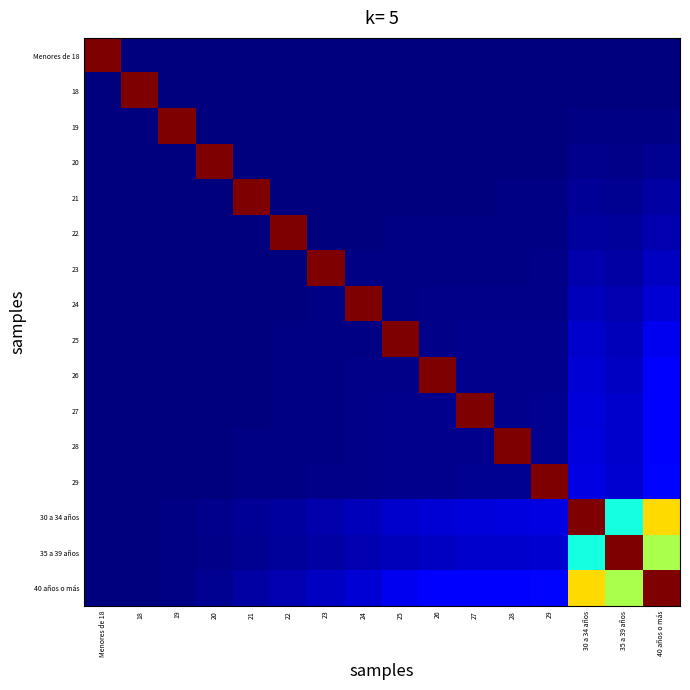

Reading right to left, extract all data points from this chart.

Menores de 18: 40 años o más=0.0	35 a 39 años=0.0	30 a 34 años=0.0	29=0.0	28=0.0	27=0.0	26=0.0	25=0.0	24=0.0	23=0.0	22=0.0	21=0.0	20=0.0	19=0.0	18=0.0	Menores de 18=1.0
18: 40 años o más=0.0	35 a 39 años=0.0	30 a 34 años=0.0	29=0.0	28=0.0	27=0.0	26=0.0	25=0.0	24=0.0	23=0.0	22=0.0	21=0.0	20=0.0	19=0.0	18=1.0	Menores de 18=0.0
19: 40 años o más=0.0	35 a 39 años=0.0	30 a 34 años=0.0	29=0.0	28=0.0	27=0.0	26=0.0	25=0.0	24=0.0	23=0.0	22=0.0	21=0.0	20=0.0	19=1.0	18=0.0	Menores de 18=0.0
20: 40 años o más=0.0	35 a 39 años=0.0	30 a 34 años=0.0	29=0.0	28=0.0	27=0.0	26=0.0	25=0.0	24=0.0	23=0.0	22=0.0	21=0.0	20=1.0	19=0.0	18=0.0	Menores de 18=0.0
21: 40 años o más=0.0	35 a 39 años=0.0	30 a 34 años=0.0	29=0.0	28=0.0	27=0.0	26=0.0	25=0.0	24=0.0	23=0.0	22=0.0	21=1.0	20=0.0	19=0.0	18=0.0	Menores de 18=0.0
22: 40 años o más=0.0	35 a 39 años=0.0	30 a 34 años=0.0	29=0.0	28=0.0	27=0.0	26=0.0	25=0.0	24=0.0	23=0.0	22=1.0	21=0.0	20=0.0	19=0.0	18=0.0	Menores de 18=0.0
23: 40 años o más=0.1	35 a 39 años=0.0	30 a 34 años=0.0	29=0.0	28=0.0	27=0.0	26=0.0	25=0.0	24=0.0	23=1.0	22=0.0	21=0.0	20=0.0	19=0.0	18=0.0	Menores de 18=0.0
24: 40 años o más=0.1	35 a 39 años=0.0	30 a 34 años=0.1	29=0.0	28=0.0	27=0.0	26=0.0	25=0.0	24=1.0	23=0.0	22=0.0	21=0.0	20=0.0	19=0.0	18=0.0	Menores de 18=0.0
25: 40 años o más=0.1	35 a 39 años=0.1	30 a 34 años=0.1	29=0.0	28=0.0	27=0.0	26=0.0	25=1.0	24=0.0	23=0.0	22=0.0	21=0.0	20=0.0	19=0.0	18=0.0	Menores de 18=0.0
26: 40 años o más=0.1	35 a 39 años=0.1	30 a 34 años=0.1	29=0.0	28=0.0	27=0.0	26=1.0	25=0.0	24=0.0	23=0.0	22=0.0	21=0.0	20=0.0	19=0.0	18=0.0	Menores de 18=0.0
27: 40 años o más=0.1	35 a 39 años=0.1	30 a 34 años=0.1	29=0.0	28=0.0	27=1.0	26=0.0	25=0.0	24=0.0	23=0.0	22=0.0	21=0.0	20=0.0	19=0.0	18=0.0	Menores de 18=0.0
28: 40 años o más=0.1	35 a 39 años=0.1	30 a 34 años=0.1	29=0.0	28=1.0	27=0.0	26=0.0	25=0.0	24=0.0	23=0.0	22=0.0	21=0.0	20=0.0	19=0.0	18=0.0	Menores de 18=0.0
29: 40 años o más=0.1	35 a 39 años=0.1	30 a 34 años=0.1	29=1.0	28=0.0	27=0.0	26=0.0	25=0.0	24=0.0	23=0.0	22=0.0	21=0.0	20=0.0	19=0.0	18=0.0	Menores de 18=0.0
30 a 34 años: 40 años o más=0.7	35 a 39 años=0.4	30 a 34 años=1.0	29=0.1	28=0.1	27=0.1	26=0.1	25=0.1	24=0.1	23=0.0	22=0.0	21=0.0	20=0.0	19=0.0	18=0.0	Menores de 18=0.0
35 a 39 años: 40 años o más=0.6	35 a 39 años=1.0	30 a 34 años=0.4	29=0.1	28=0.1	27=0.1	26=0.1	25=0.1	24=0.0	23=0.0	22=0.0	21=0.0	20=0.0	19=0.0	18=0.0	Menores de 18=0.0
40 años o más: 40 años o más=1.0	35 a 39 años=0.6	30 a 34 años=0.7	29=0.1	28=0.1	27=0.1	26=0.1	25=0.1	24=0.1	23=0.1	22=0.0	21=0.0	20=0.0	19=0.0	18=0.0	Menores de 18=0.0